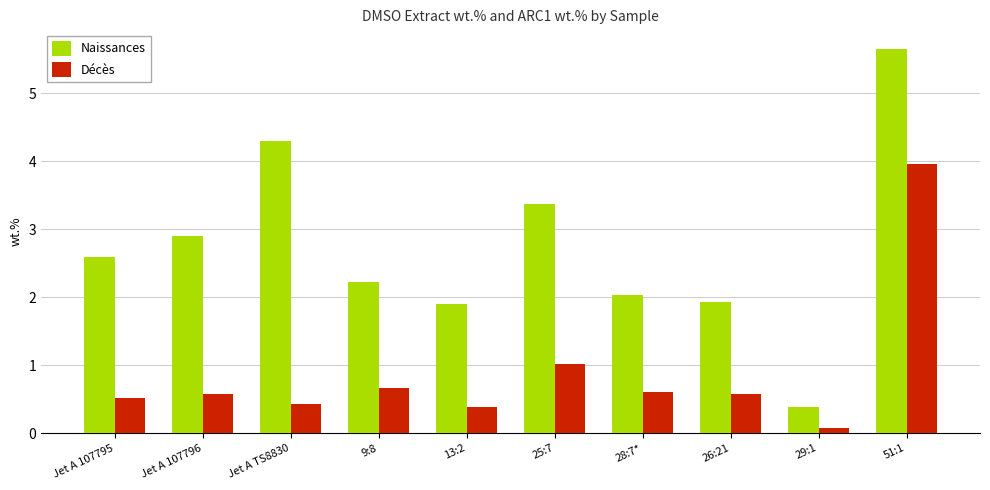

What is the difference between the second highest and second lowest values in the Décès series?

0.6